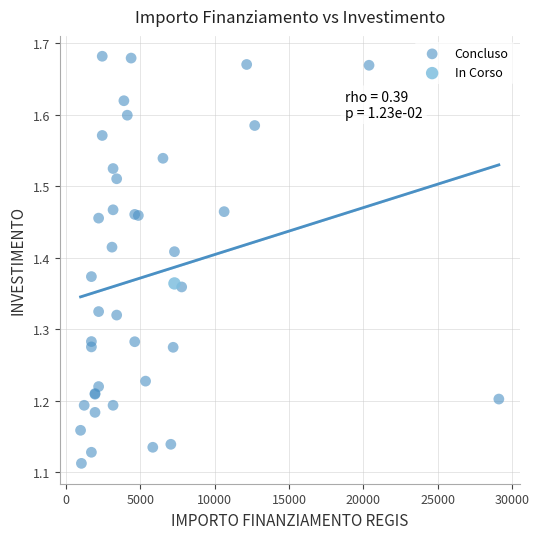

What are all the series names shown in the legend?

Concluso, In Corso